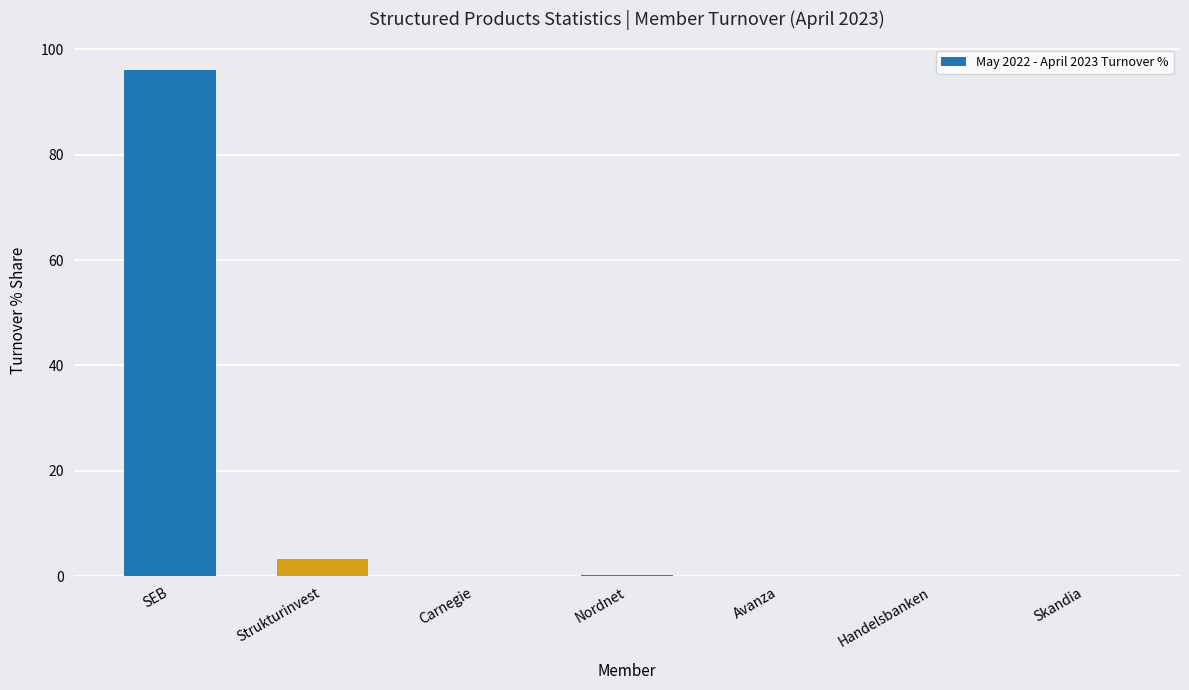

Does the chart contain stacked bars?

No